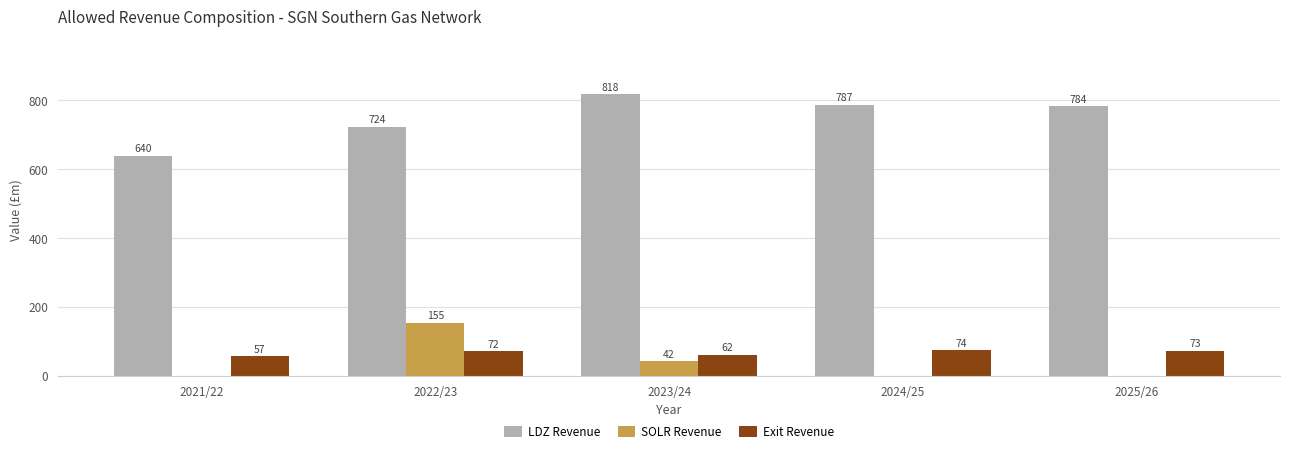

What is the maximum value for LDZ Revenue?

818.2